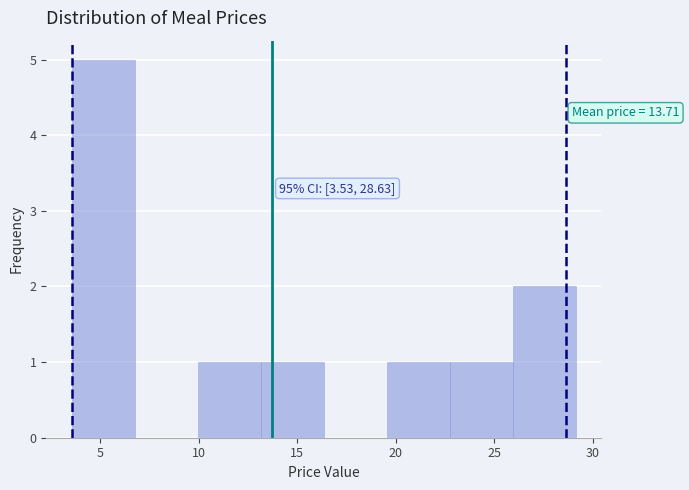

Over which range of the x-axis is the bar tallest?

3.5 to 6.5